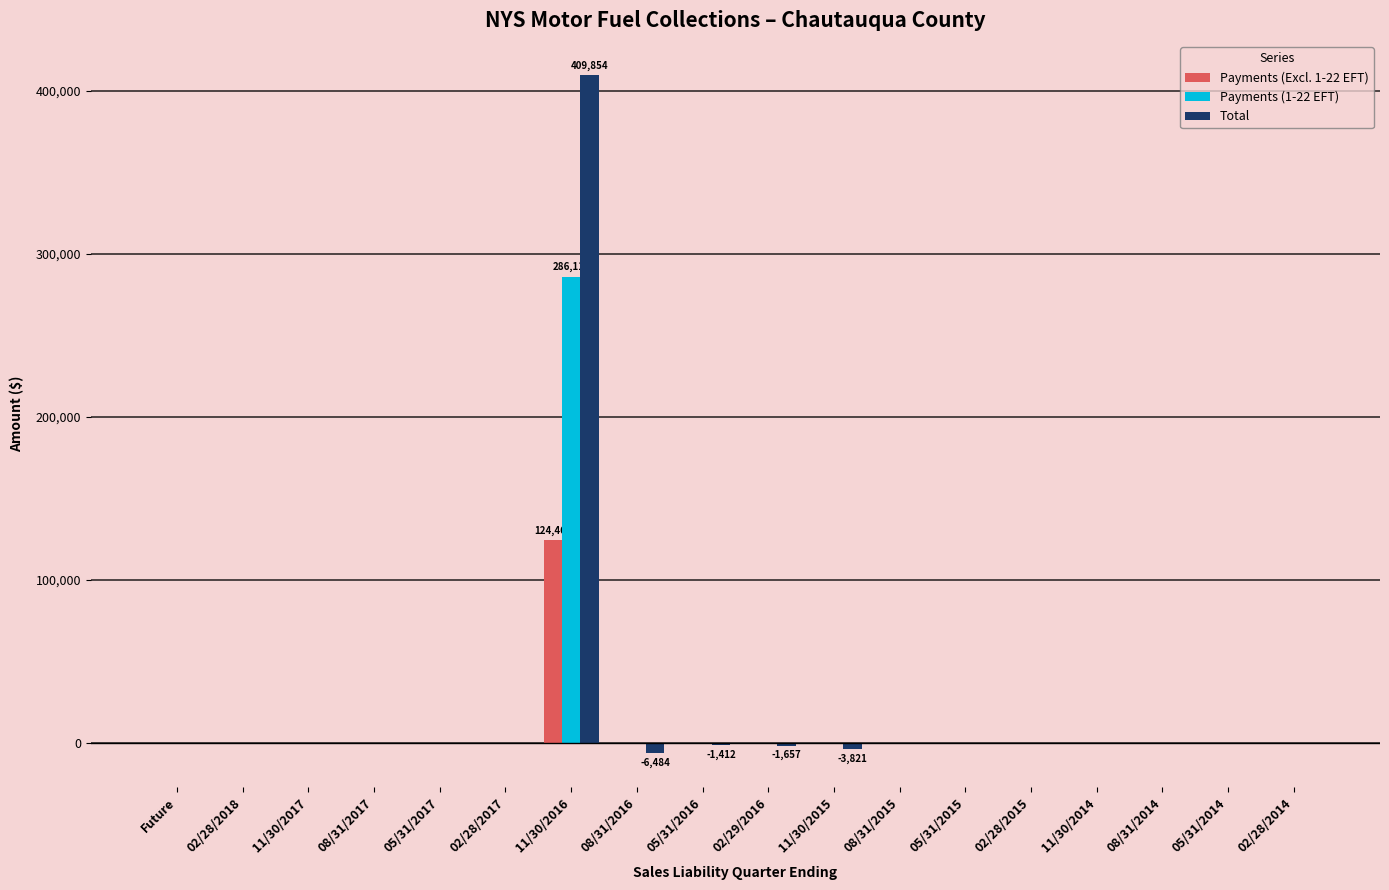

Is it true that Payments (Excl. 1-22 EFT) equals -61800.4 at 11/30/2014?

False